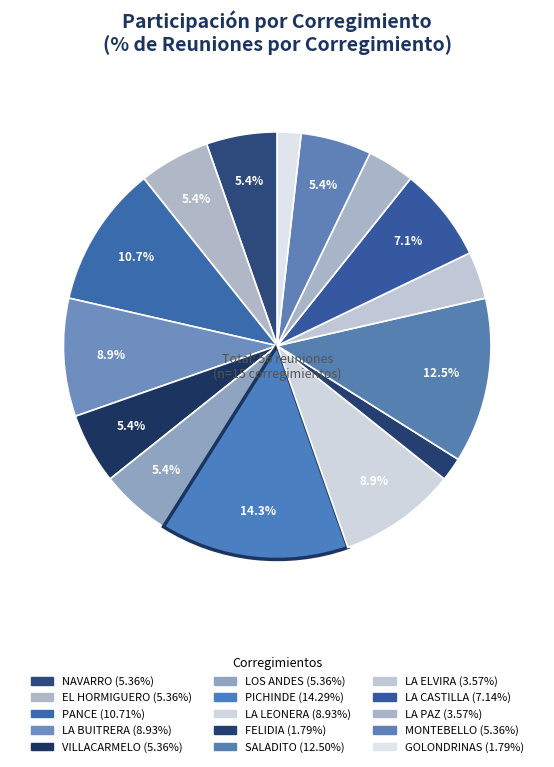

How many slices are in this pie chart?

15